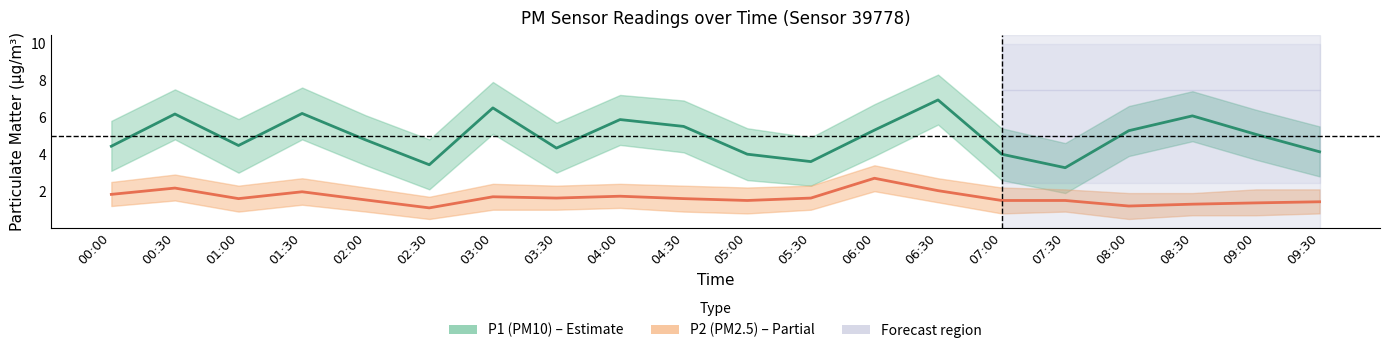

The P1 (PM10) series shows 9.5 at 08:00. True or false?

False